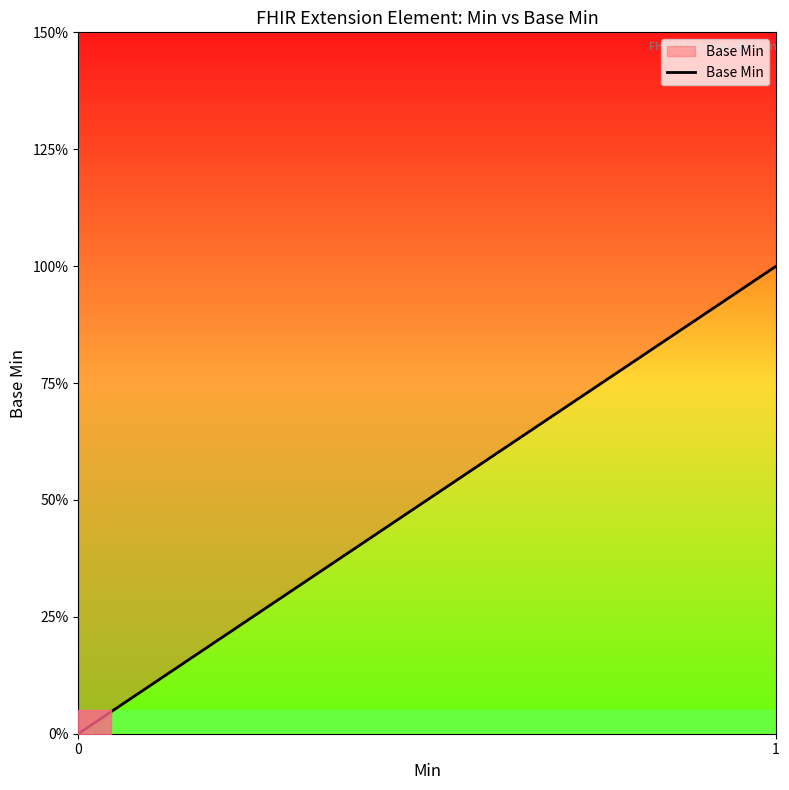

What is the maximum value shown in the chart?

1